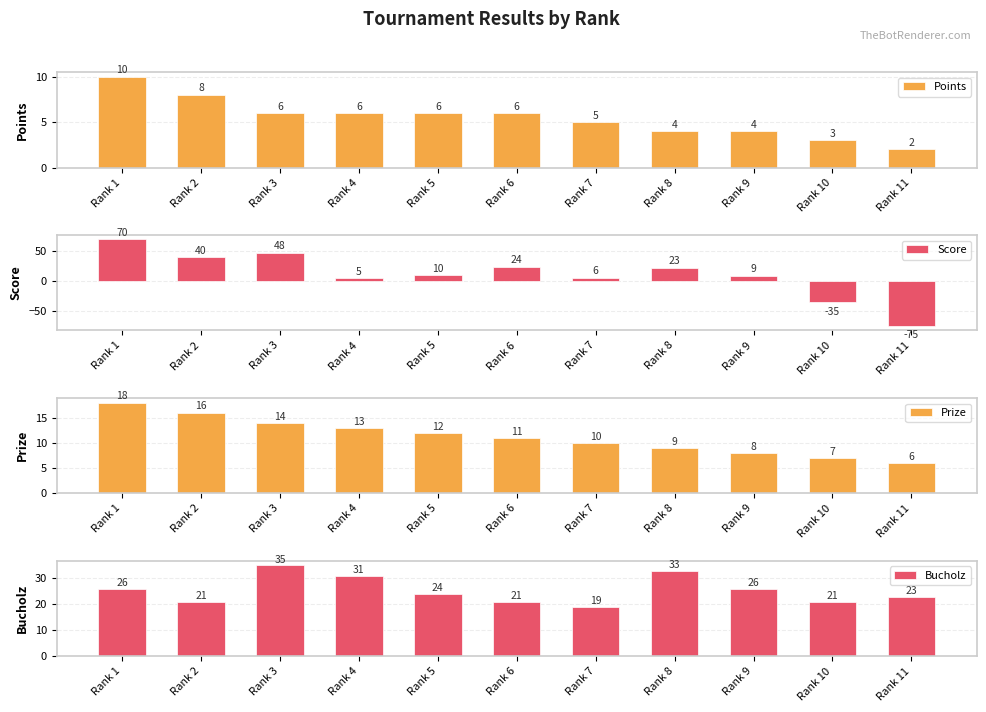

Which series has the widest spread of values?

Score